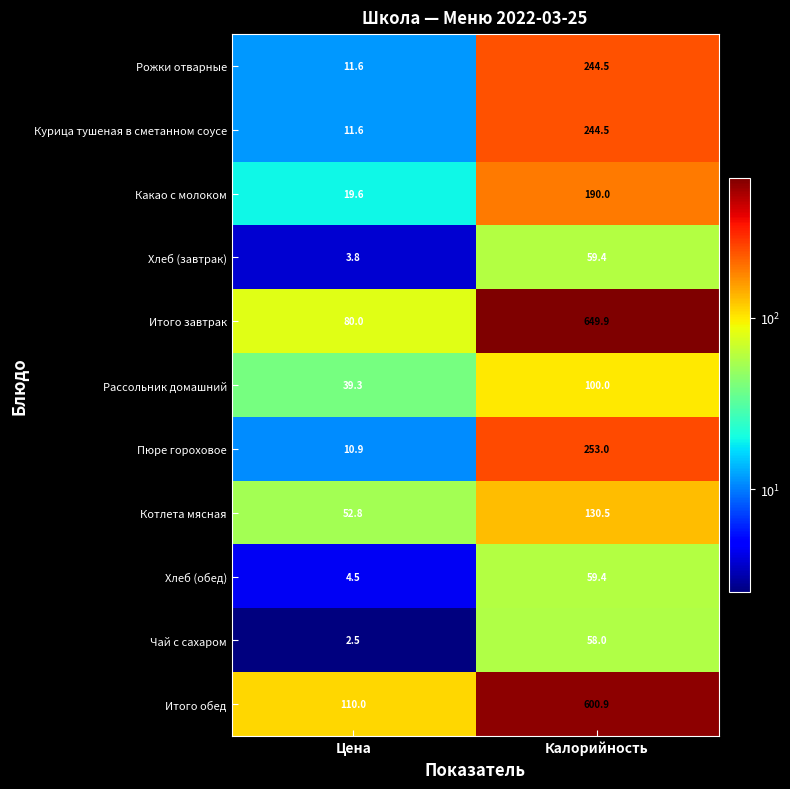

True or false: Курица тушеная в сметанном соусе has a value of 244.5 at Калорийность.

True